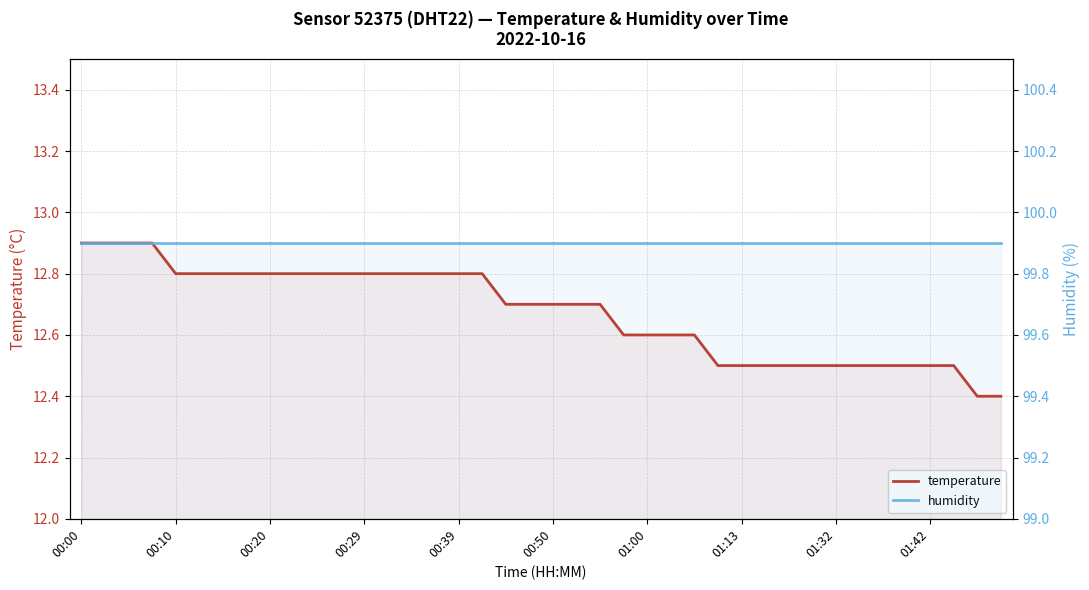

Is the value of humidity at 24 greater than the value of temperature at 00:50?

Yes